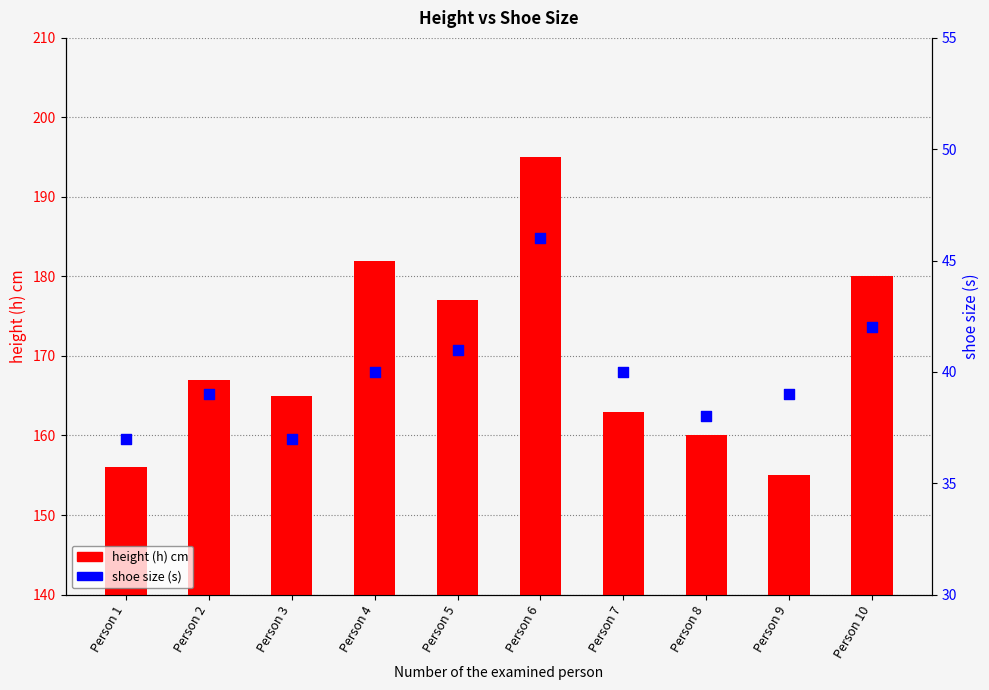

Which series reaches the maximum Y coordinate?

height (h) cm